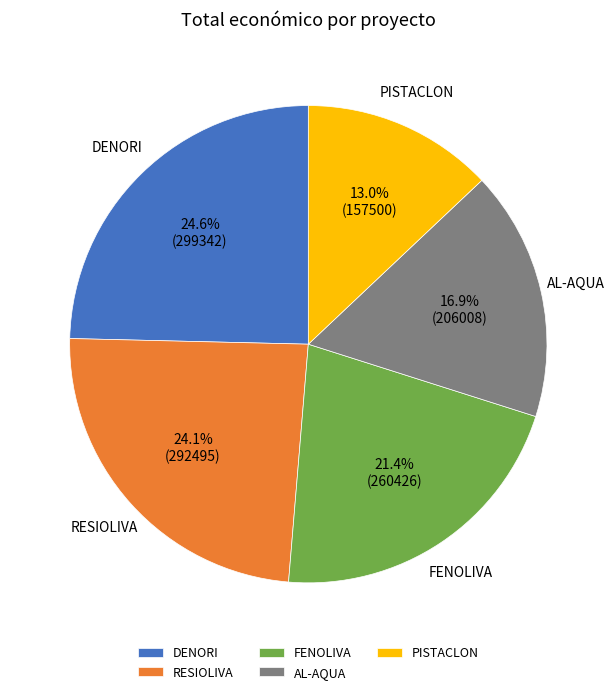

Is the sum of AL-AQUA and RESIOLIVA greater than half?

No